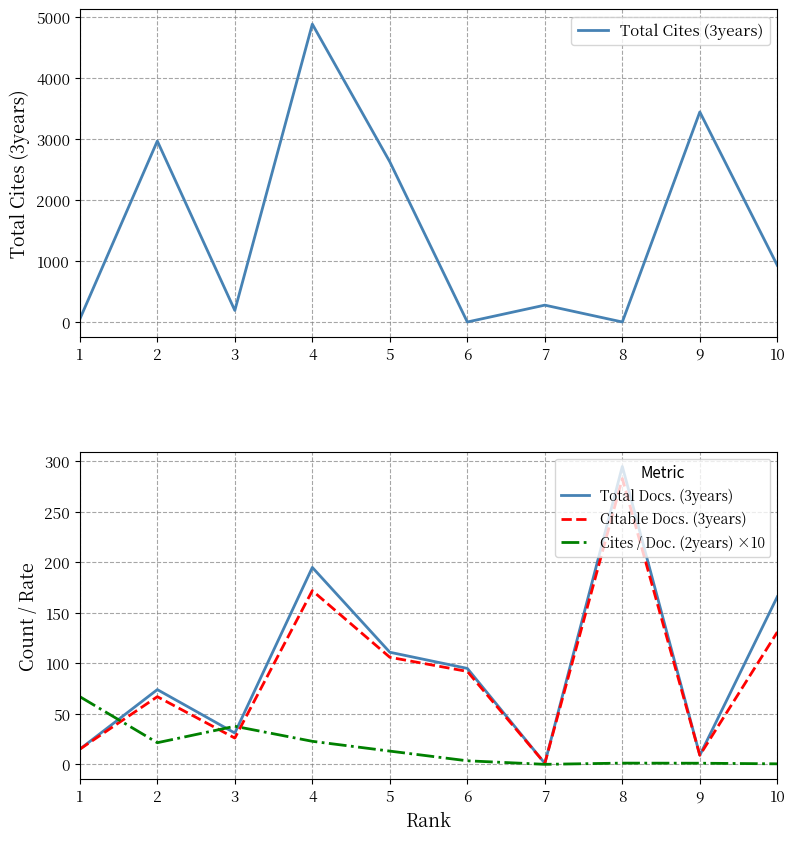

Reading left to right, what are all the values shown in this chart?

Total Cites (3years): 47.0	2964.0	189.0	4879.0	2623.0	0.0	276.0	0.0	3440.0	927.0
Total Docs. (3years): 15.0	74.0	31.0	195.0	111.0	95.0	1.0	295.0	9.0	166.0
Citable Docs. (3years): 15.0	67.0	26.0	172.0	106.0	92.0	1.0	283.0	9.0	131.0
Cites / Doc. (2years) ×10: 67.0	21.4	37.7	22.8	13.1	3.5	0.0	1.2	1.1	0.5